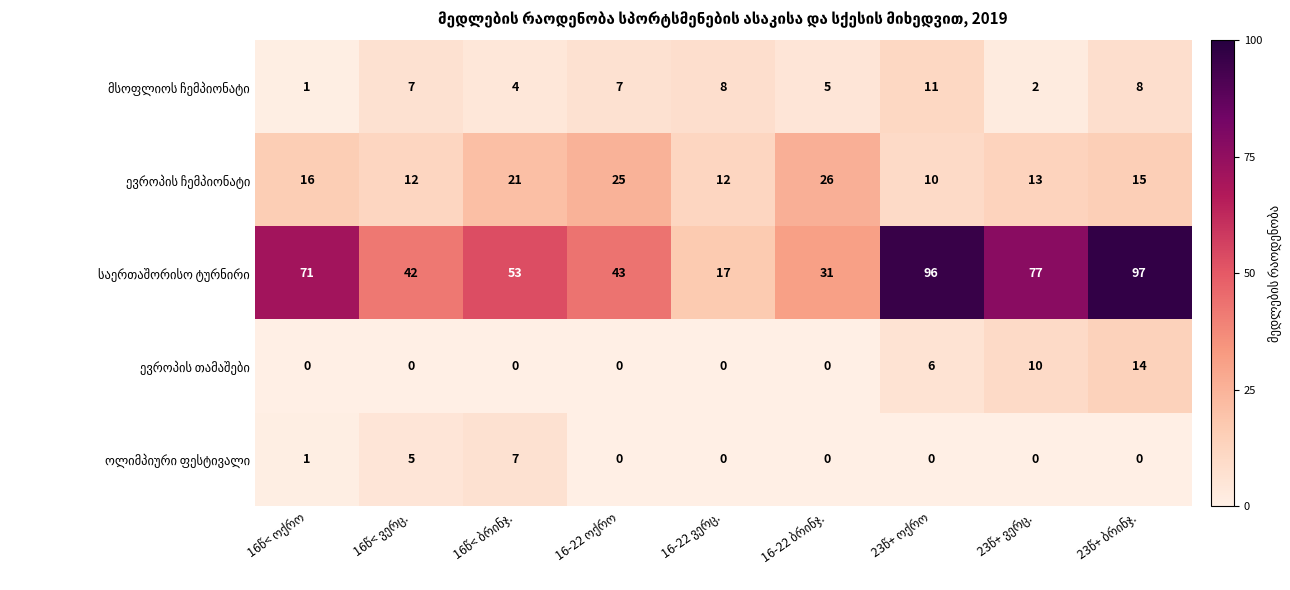

What is the maximum value shown in the chart?

97